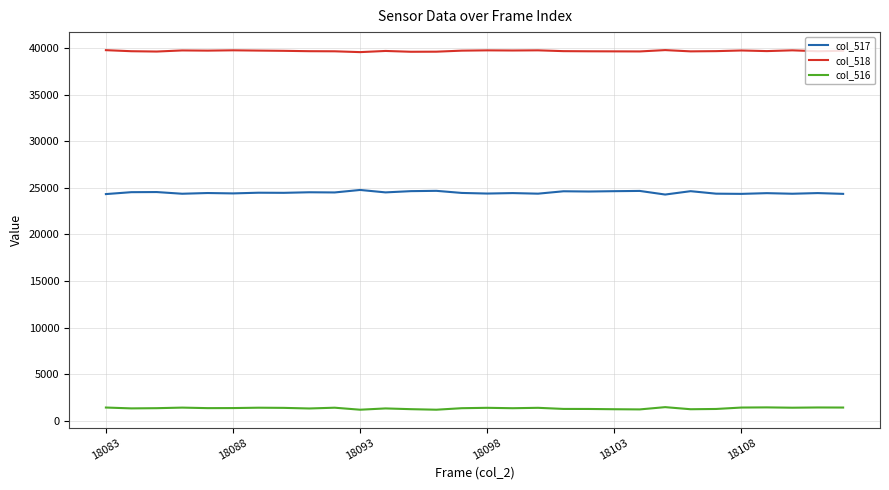

What is the sum of all col_517 values?

734773